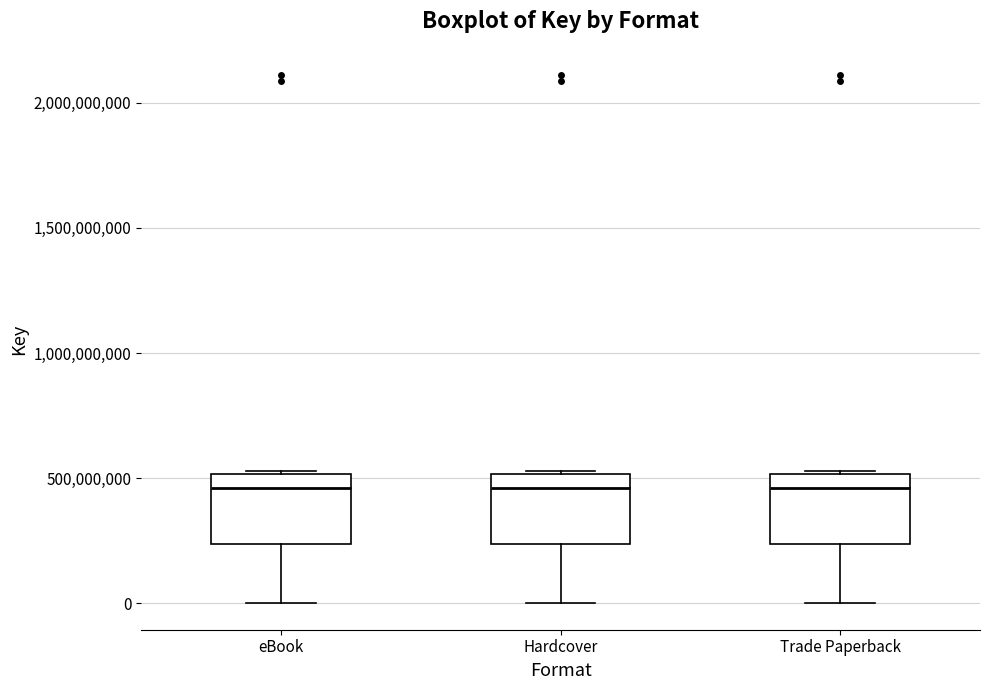

Where does the median line of the box for eBook sit on the y-axis? The values are not printed on the chart, so give them approximately, as read against the axis.

450000000